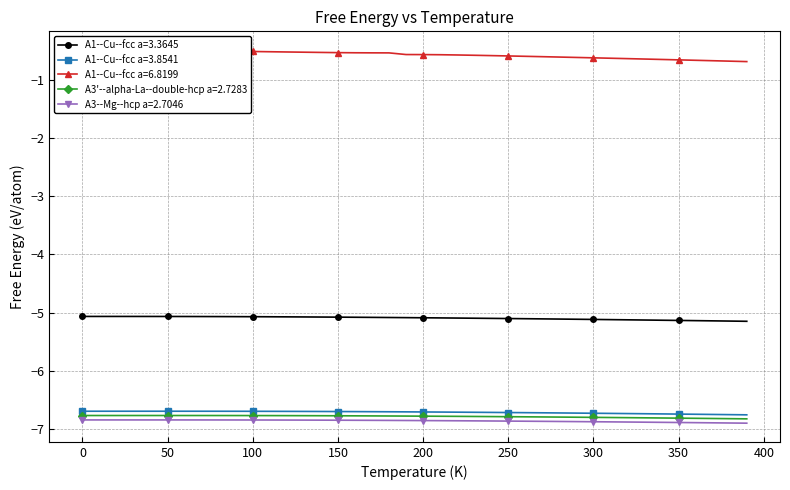

Is it true that A3--Mg--hcp a=2.7046 equals -6.8 at 50?

True